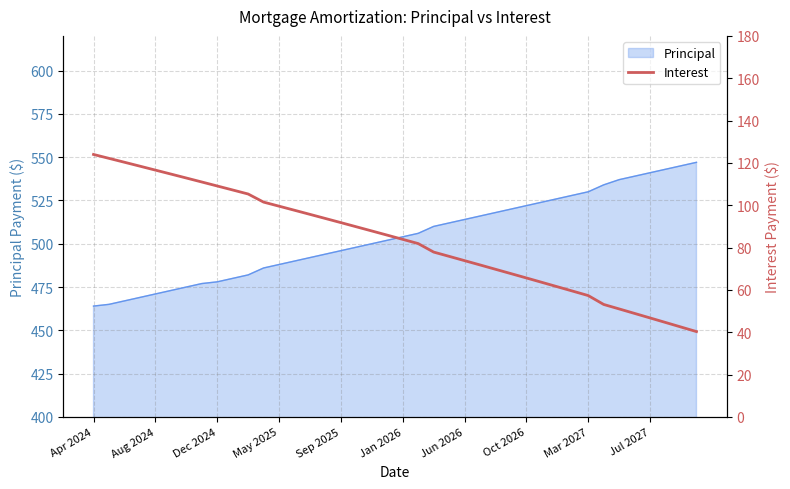

What is the maximum value for Principal?

547